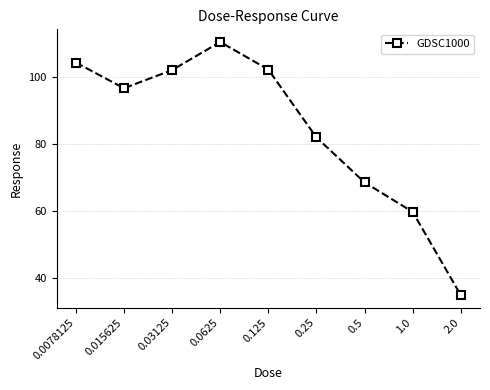

Where is the first local minimum?

0.015625